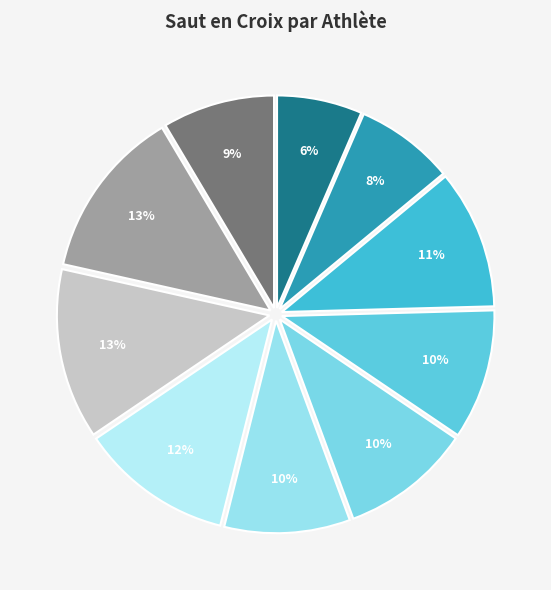

How many slices are in this pie chart?

10